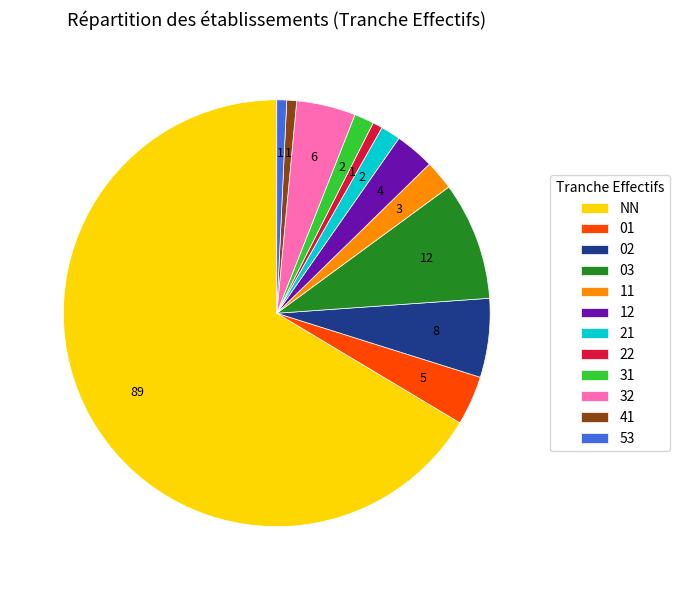

How much of the chart is everything except 01?

96.3%